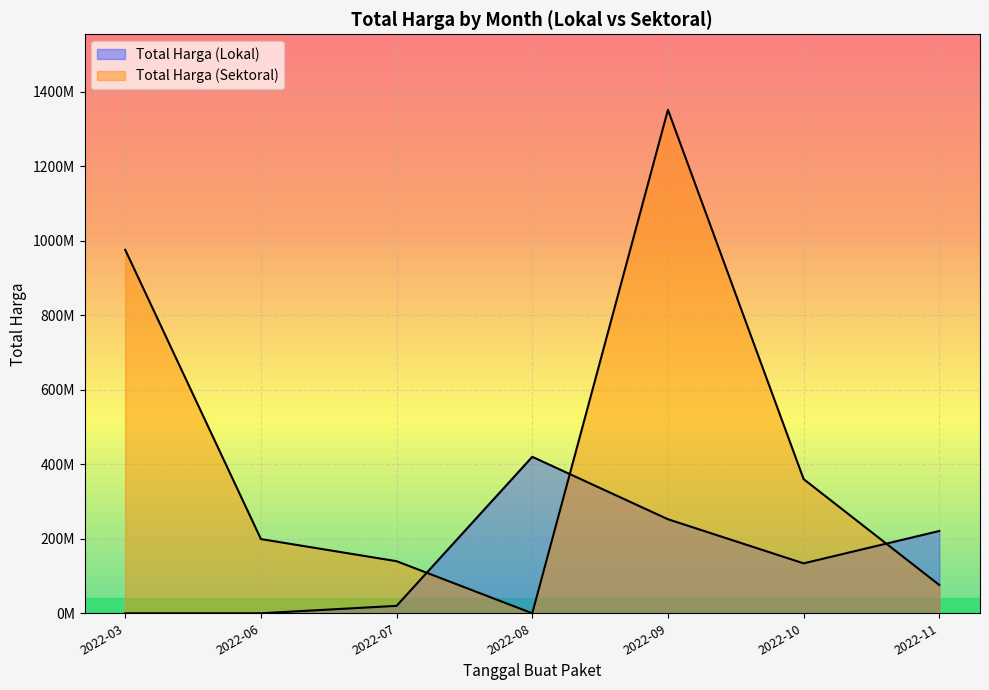

Between 2022-11 and 2022-10, which is larger?

2022-10